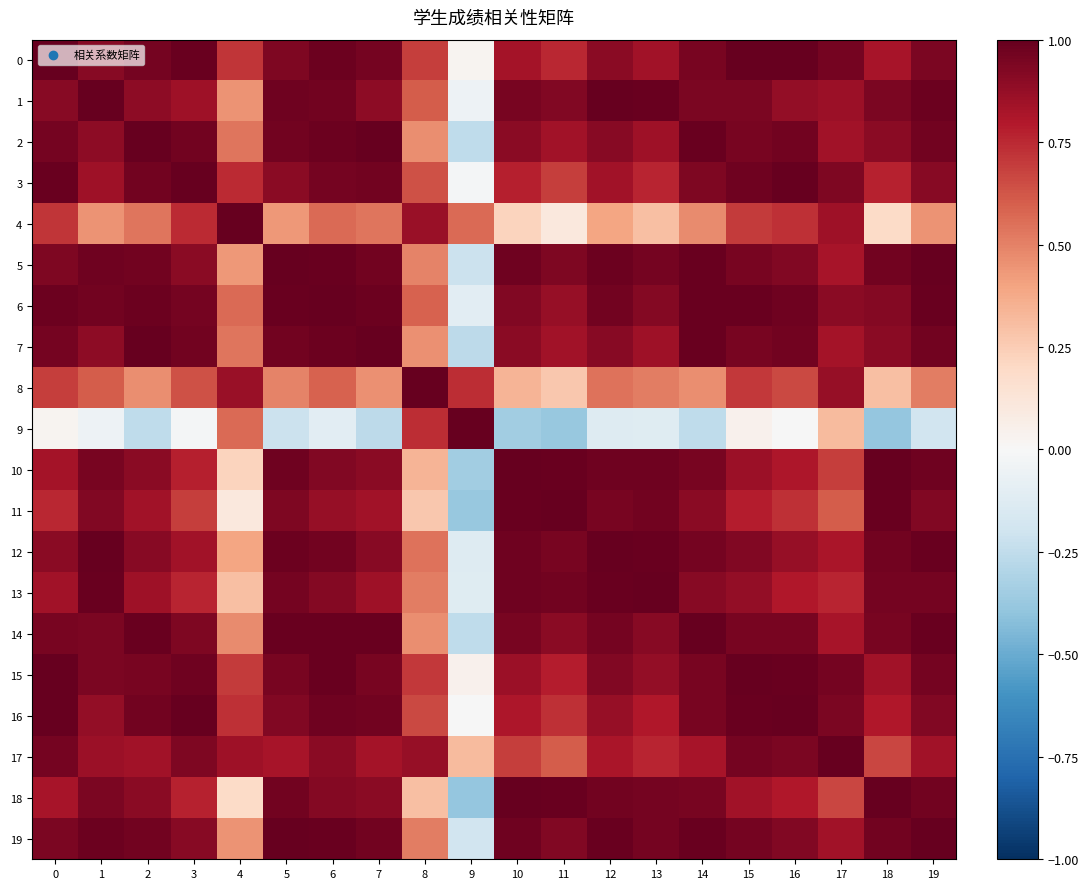

What is the greatest value displayed?

1.0